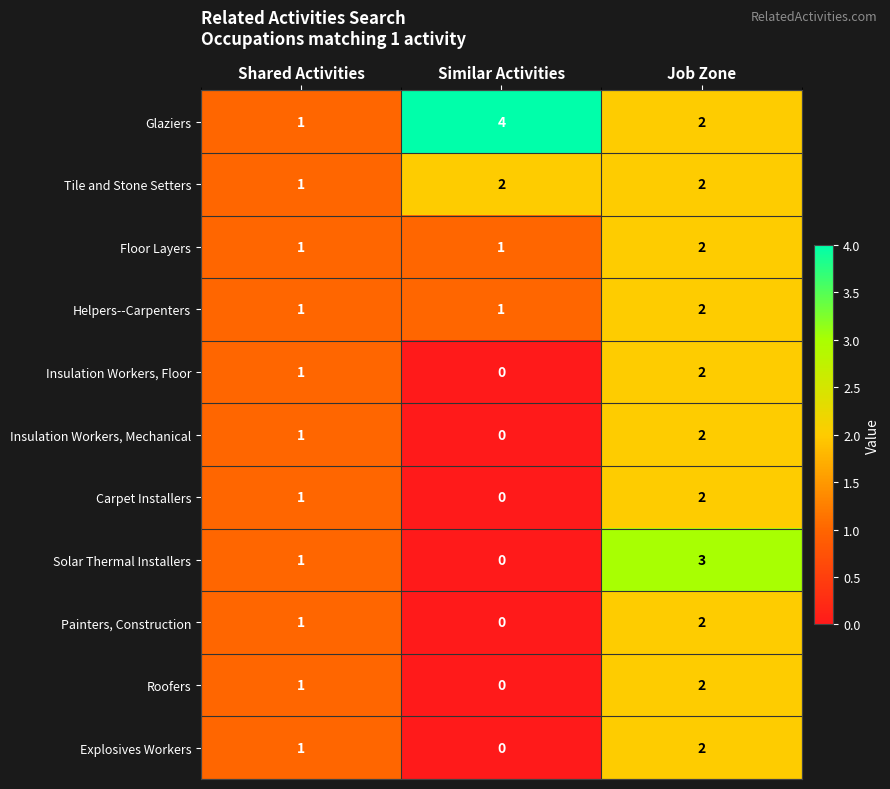

What is the difference between the highest and lowest values at Similar Activities?

4